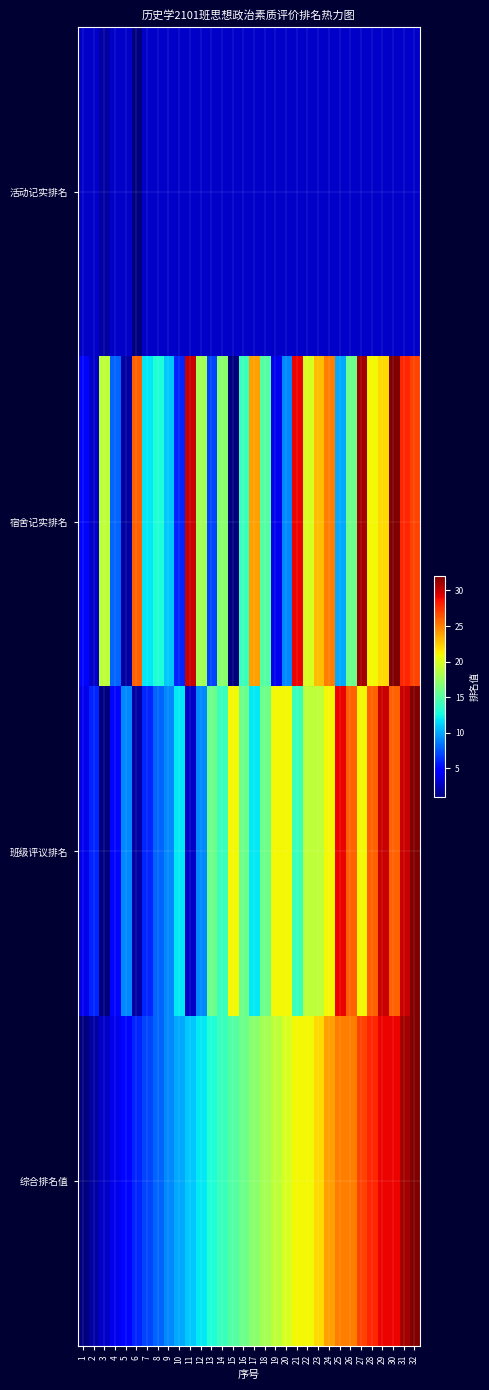

Reading right to left, extract all data points from this chart.

活动记实排名: 32=3	31=3	30=3	29=3	28=3	27=3	26=3	25=3	24=3	23=3	22=3	21=3	20=3	19=3	18=3	17=3	16=3	15=3	14=3	13=3	12=3	11=3	10=3	9=3	8=3	7=3	6=1	5=3	4=3	3=2	2=3	1=3
宿舍记实排名: 32=27	31=28	30=32	29=22	28=21	27=31	26=16	25=10	24=25	23=23	22=20	21=29	20=9	19=4	18=15	17=24	16=14	15=1	14=17	13=7	12=18	11=30	10=6	9=11	8=13	7=12	6=26	5=2	4=8	3=19	2=3	1=5
班级评议排名: 32=32	31=30	30=26	29=30	28=26	27=21	26=26	25=29	24=21	23=19	22=19	21=14	20=21	19=21	18=16	17=12	16=16	15=21	14=14	13=16	12=9	11=3	10=12	9=9	8=8	7=6	6=2	5=9	4=5	3=1	2=6	1=4
综合排名值: 32=32	31=31	30=29	29=29	28=28	27=27	26=25	25=25	24=24	23=22	22=21	21=21	20=20	19=19	18=18	17=17	16=16	15=15	14=14	13=13	12=12	11=11	10=10	9=9	8=8	7=7	6=6	5=5	4=4	3=3	2=2	1=1